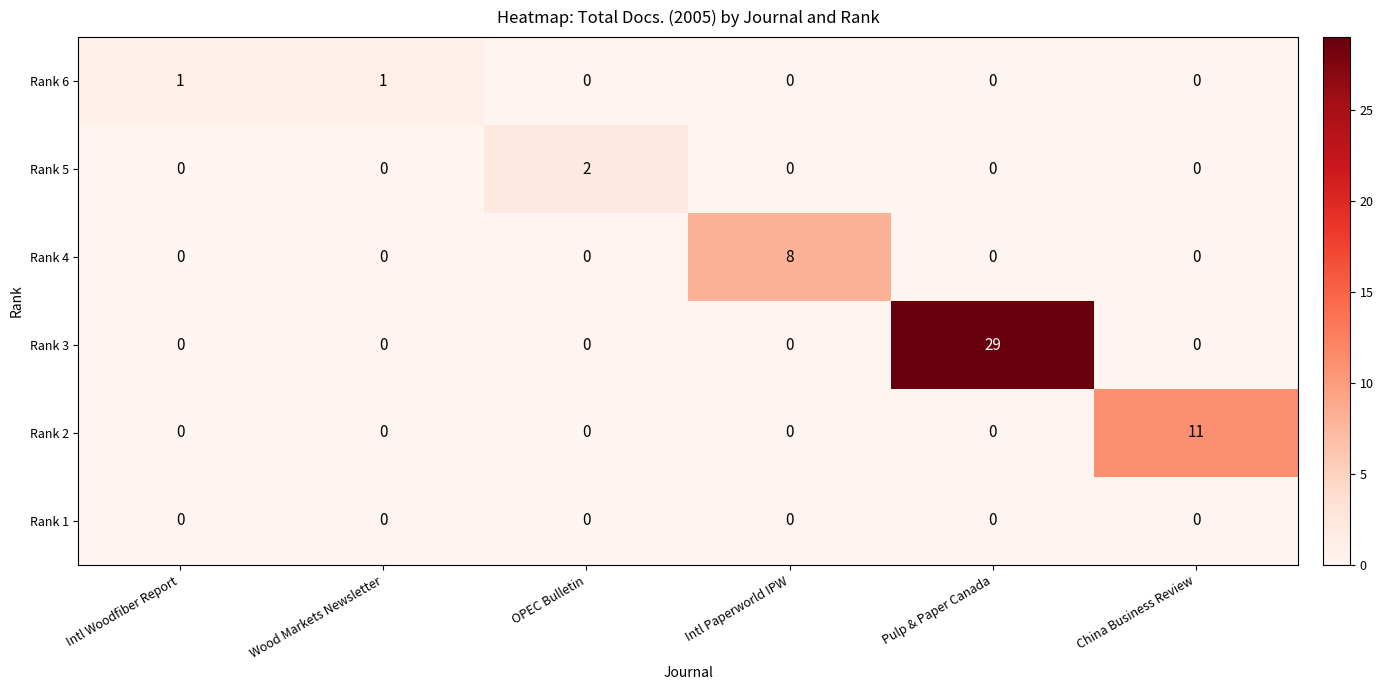

How many Rank 6 values are between 0 and 1?

6